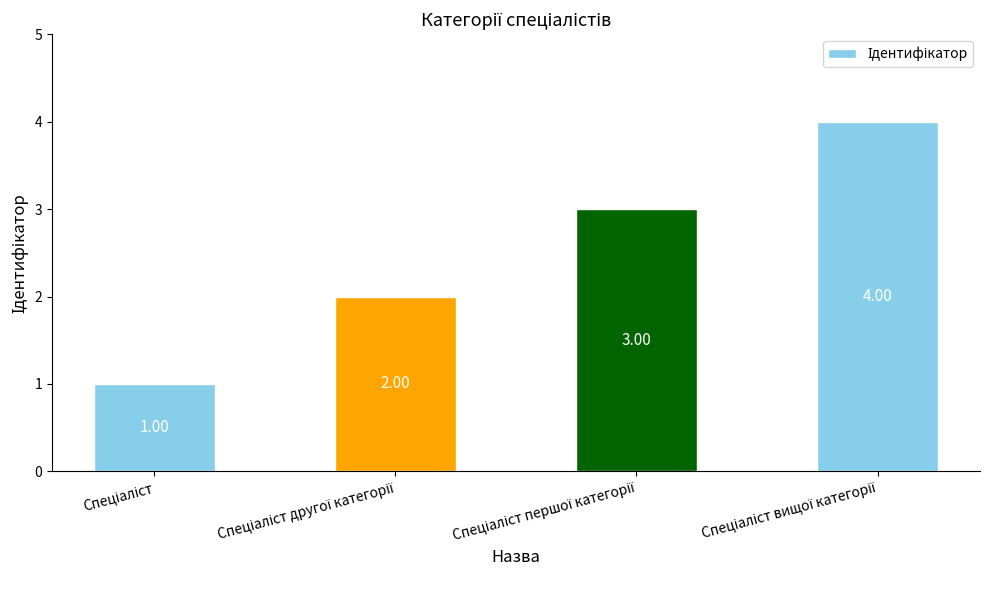

Reading right to left, what are all the values shown in this chart?

4	3	2	1